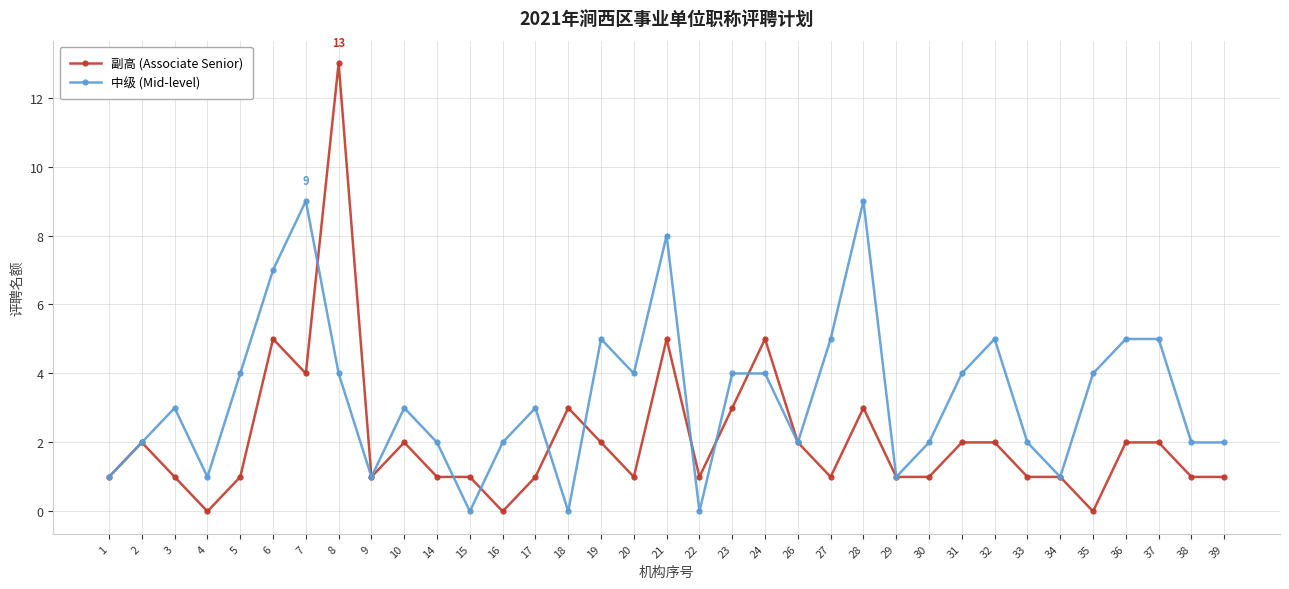

True or false: 中级 (Mid-level) has more than 2 interior local peaks.

True